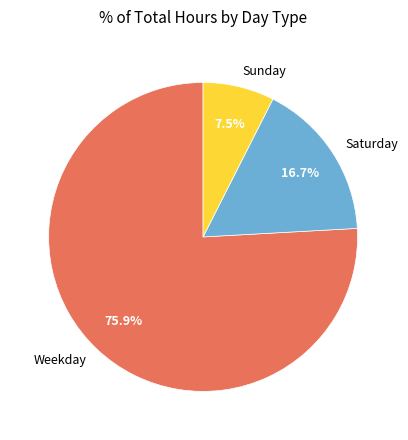

Rank the categories by value from lowest to highest.

Sunday, Saturday, Weekday